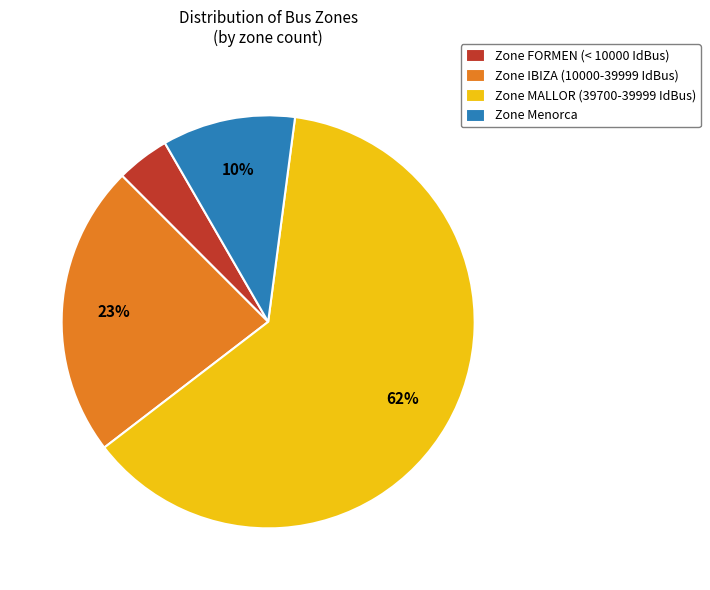

Which has a higher value, Zone FORMEN (< 10000 IdBus) or Zone MALLOR (39700-39999 IdBus)?

Zone MALLOR (39700-39999 IdBus)